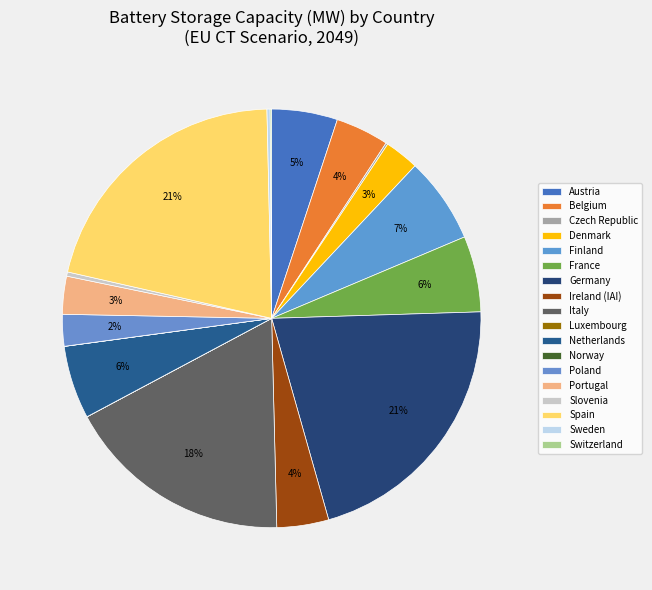

What is the change in value from Poland to Switzerland?

-959.5